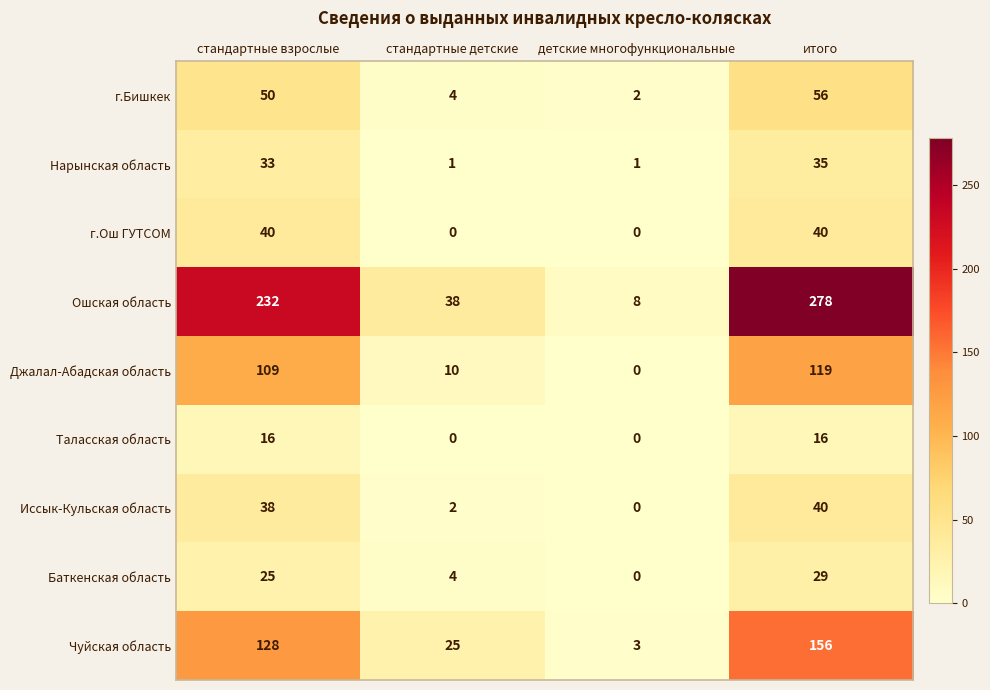

What is the total value across all series at итого?

769